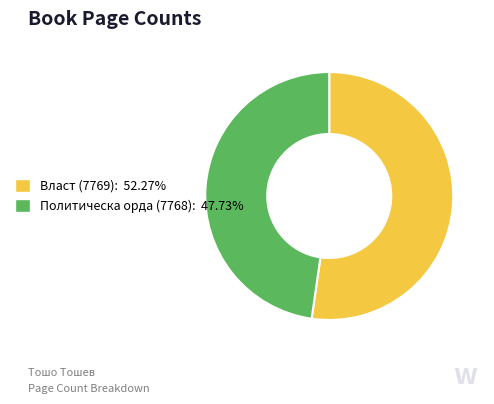

What is the largest slice in the pie chart?

Власт (7769)